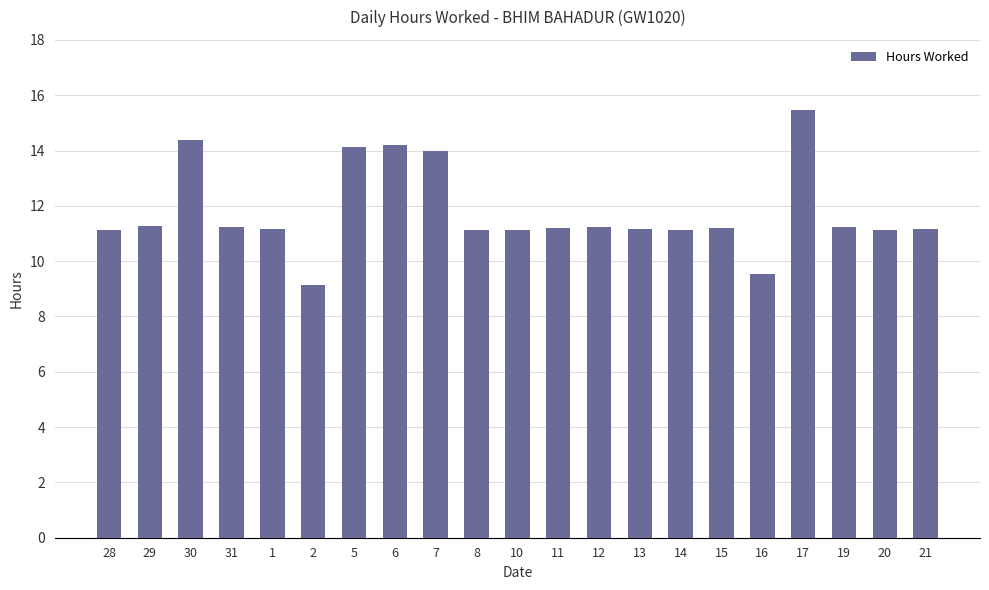

The chart shows a value of 15.4 at 16. True or false?

False